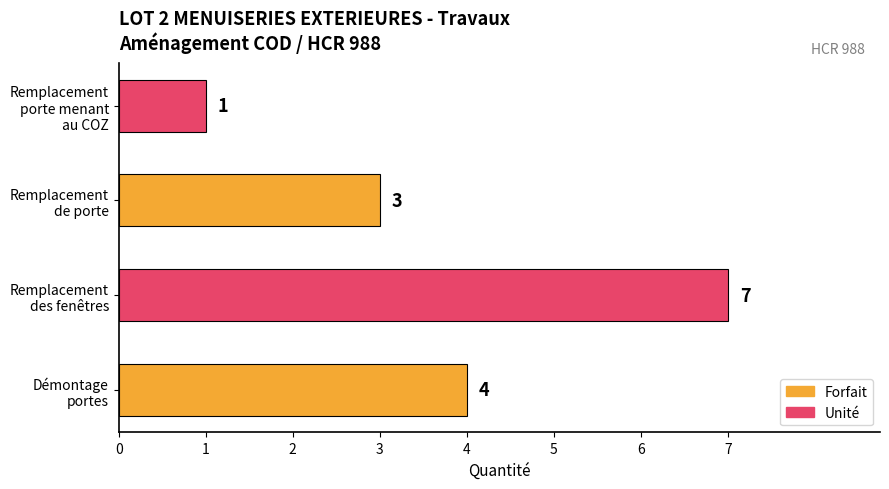

Reading bottom to top, list all the values displayed in this chart.

4	7	3	1